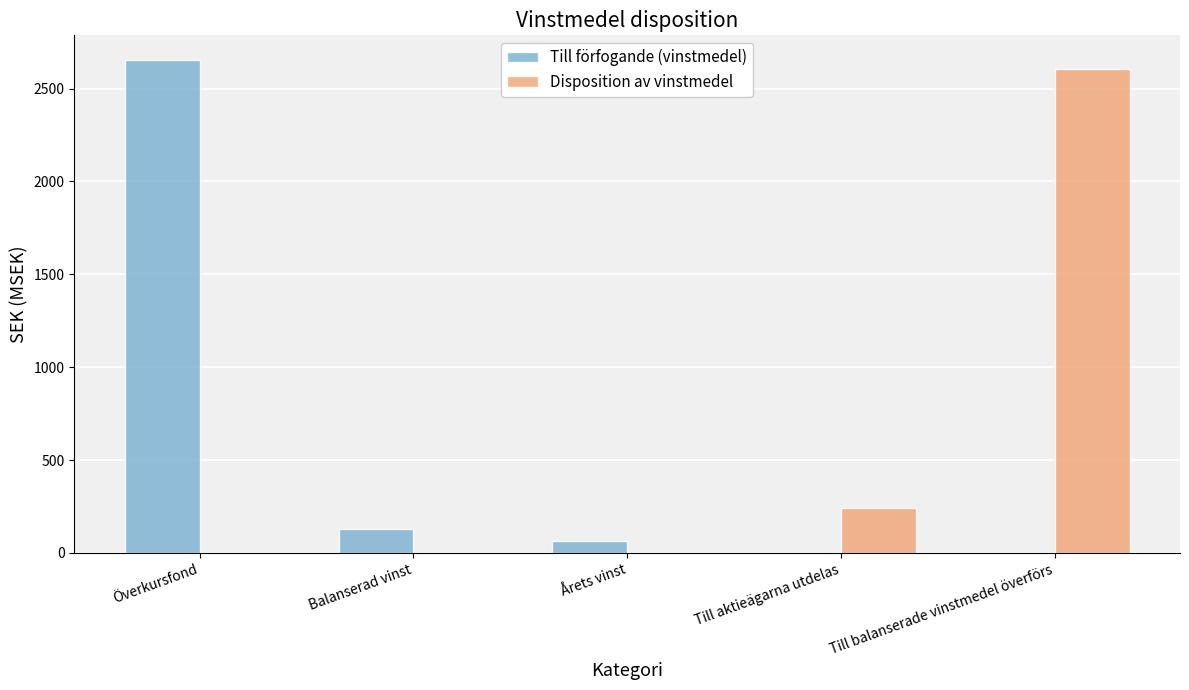

How many groups of bars are there?

5